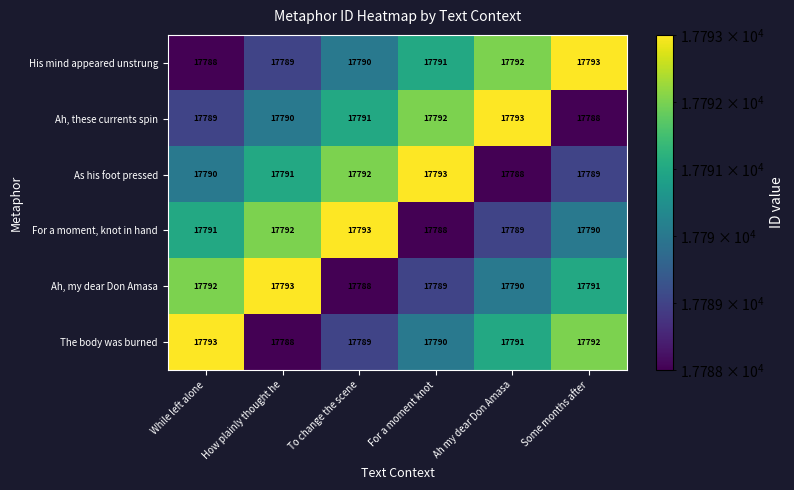

What is the sum of the As his foot pressed values at Some months after and While left alone?

35579